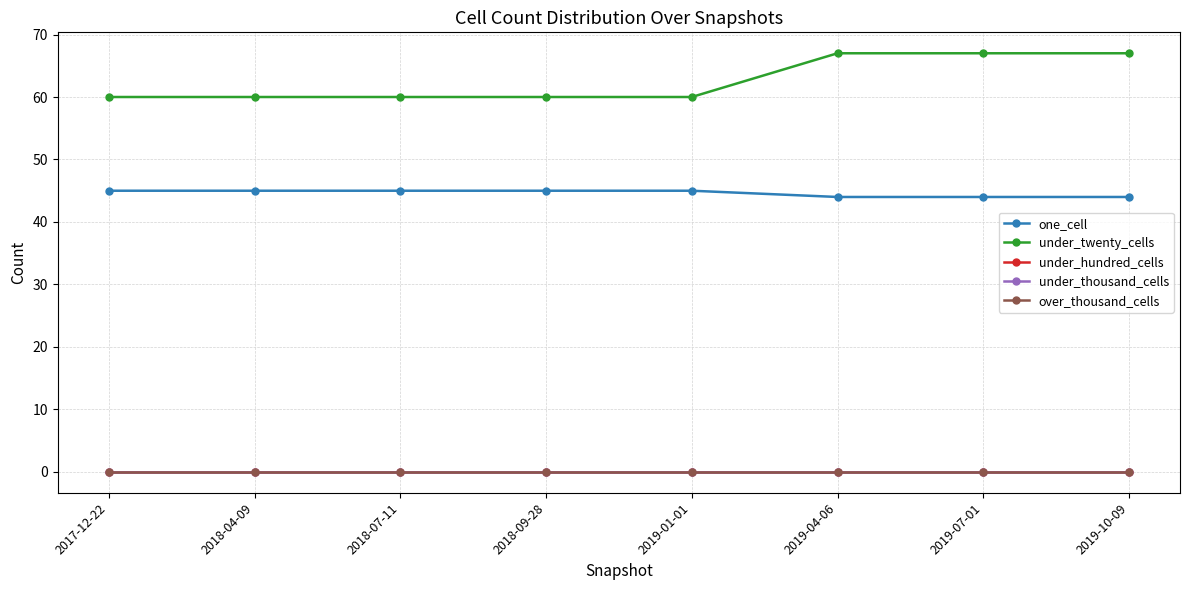

Reading left to right, transcribe all the data shown in this chart.

one_cell: 45	45	45	45	45	44	44	44
under_twenty_cells: 60	60	60	60	60	67	67	67
under_hundred_cells: 0	0	0	0	0	0	0	0
under_thousand_cells: 0	0	0	0	0	0	0	0
over_thousand_cells: 0	0	0	0	0	0	0	0